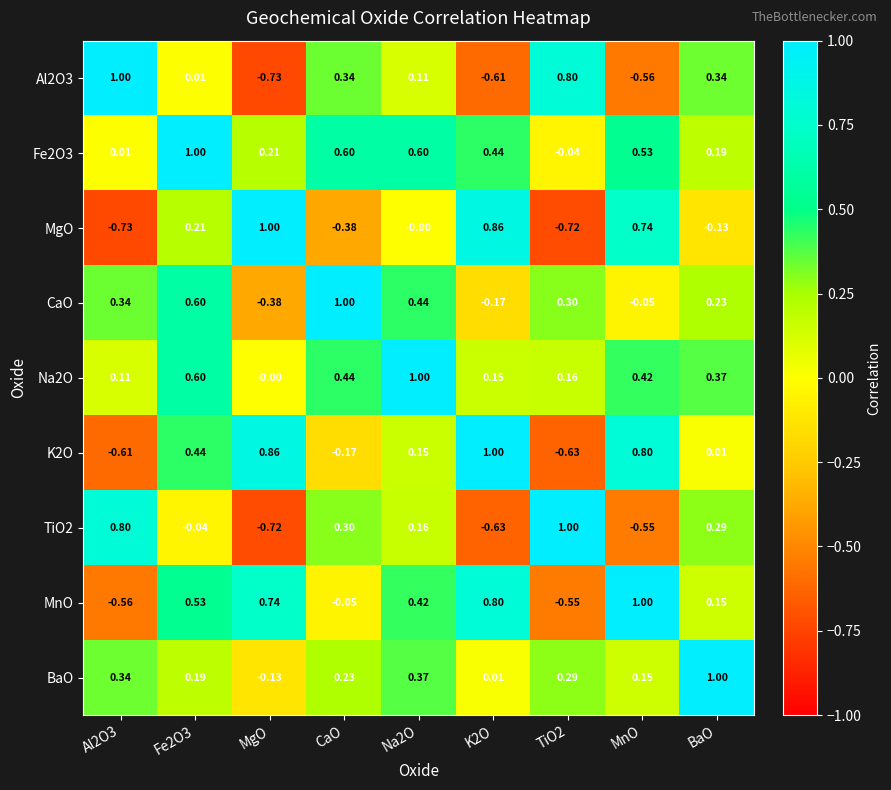

Between Na2O and K2O, which series saw the biggest shift?

MgO